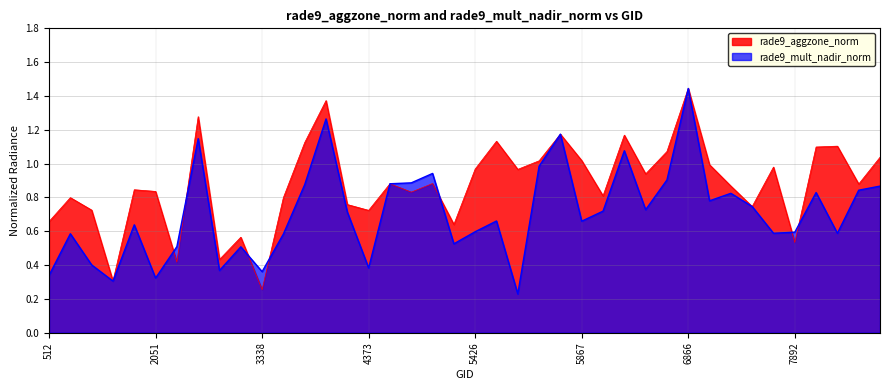

Where is the first local minimum for rade9_aggzone_norm?

1925